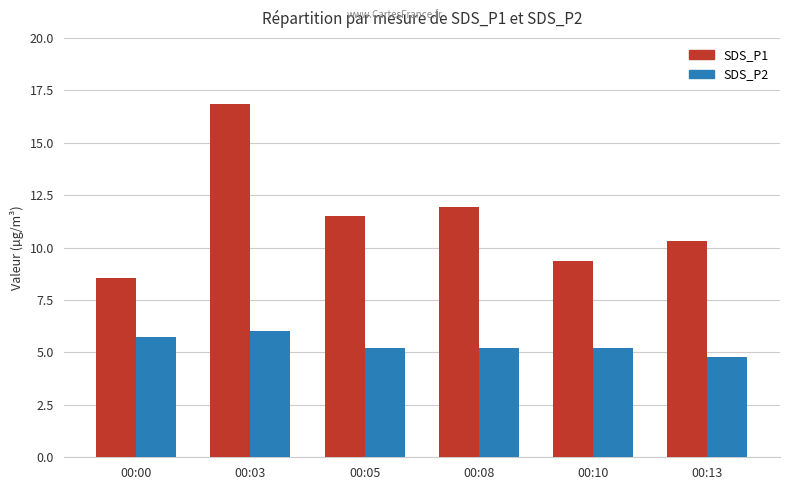

Where does the SDS_P2 series first go above 5?

00:00